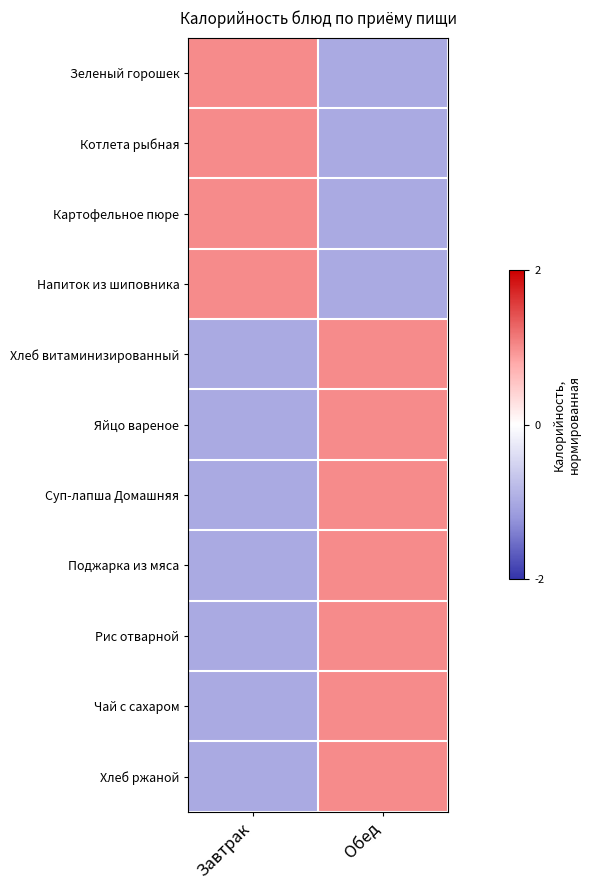

What is the greatest value displayed?

1